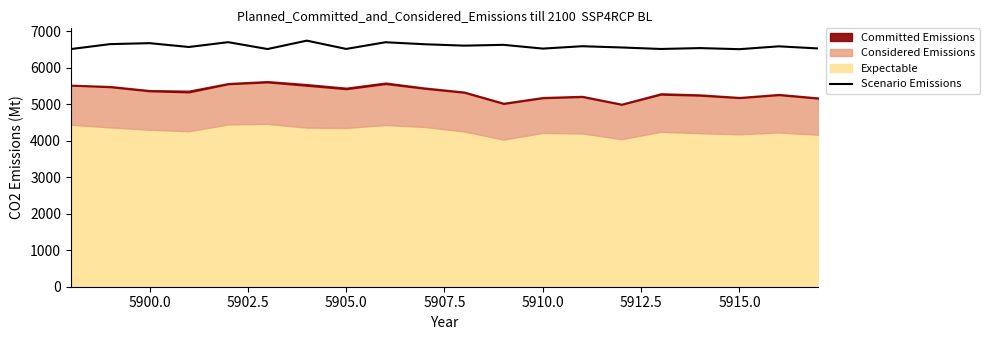

What is the maximum value for Scenario Emissions?

6737